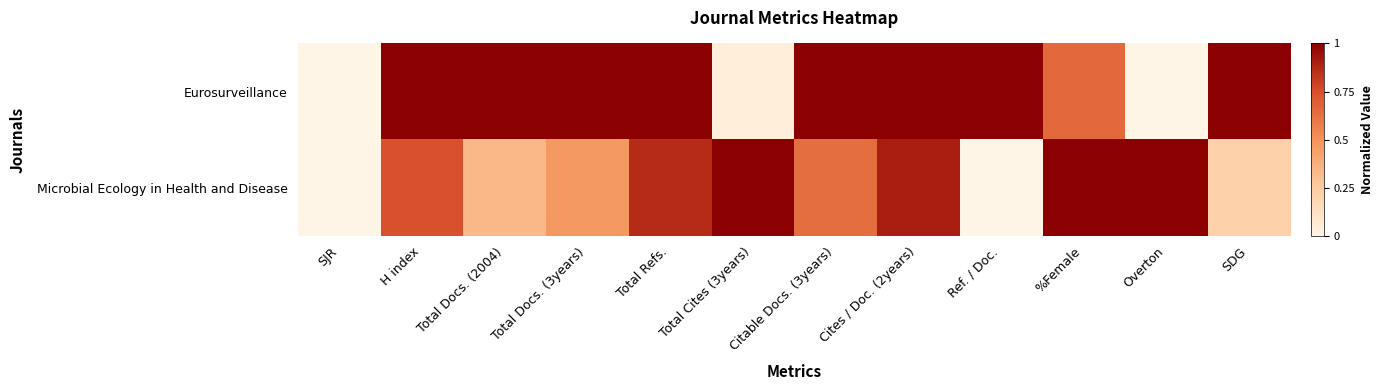

Reading left to right, list all the values displayed in this chart.

Eurosurveillance: SJR=0.0	H index=1.0	Total Docs. (2004)=1.0	Total Docs. (3years)=1.0	Total Refs.=1.0	Total Cites (3years)=0.0	Citable Docs. (3years)=1.0	Cites / Doc. (2years)=1.0	Ref. / Doc.=1.0	%Female=0.7	Overton=0.0	SDG=1.0
Microbial Ecology in Health and Disease: SJR=0.0	H index=0.7	Total Docs. (2004)=0.3	Total Docs. (3years)=0.5	Total Refs.=0.9	Total Cites (3years)=1.0	Citable Docs. (3years)=0.6	Cites / Doc. (2years)=0.9	Ref. / Doc.=0.0	%Female=1.0	Overton=1.0	SDG=0.2